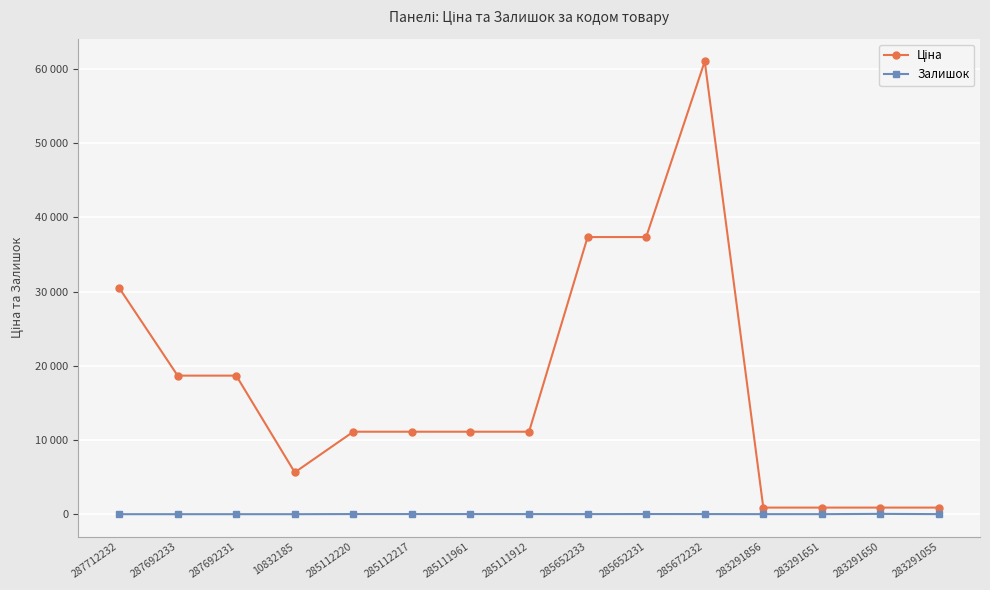

What is the sum of all Залишок values?

174.0